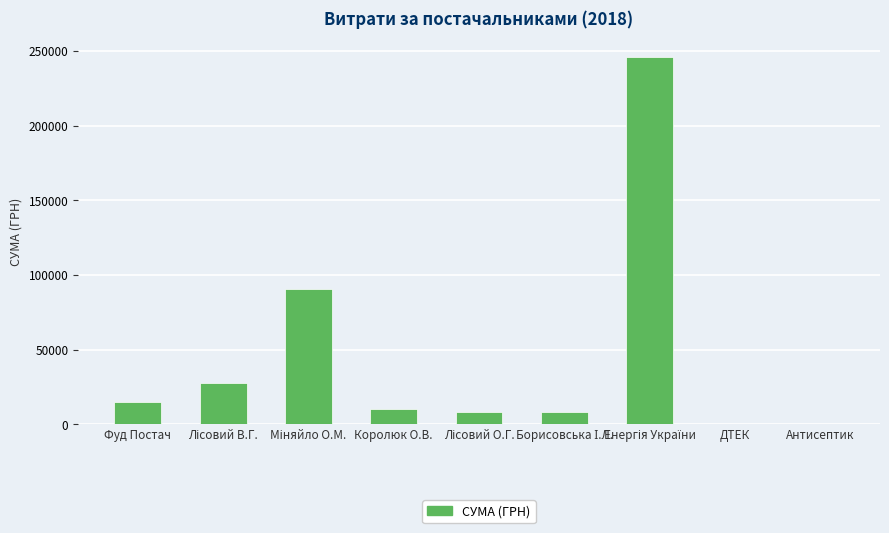

Approximately how many times larger is the value at Фуд Постач compared to Антисептик?

109.8